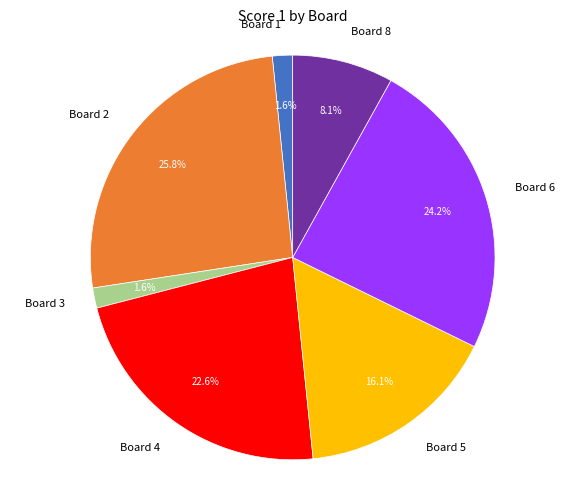

Which category has the biggest portion of the pie?

Board 2